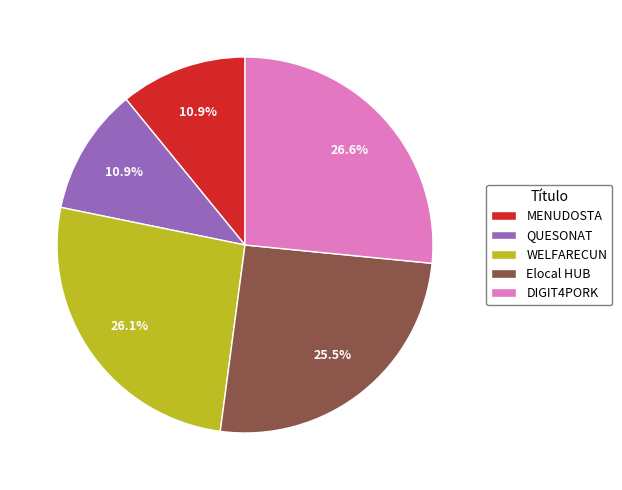

What is the total percentage of DIGIT4PORK and MENUDOSTA?

37.5%